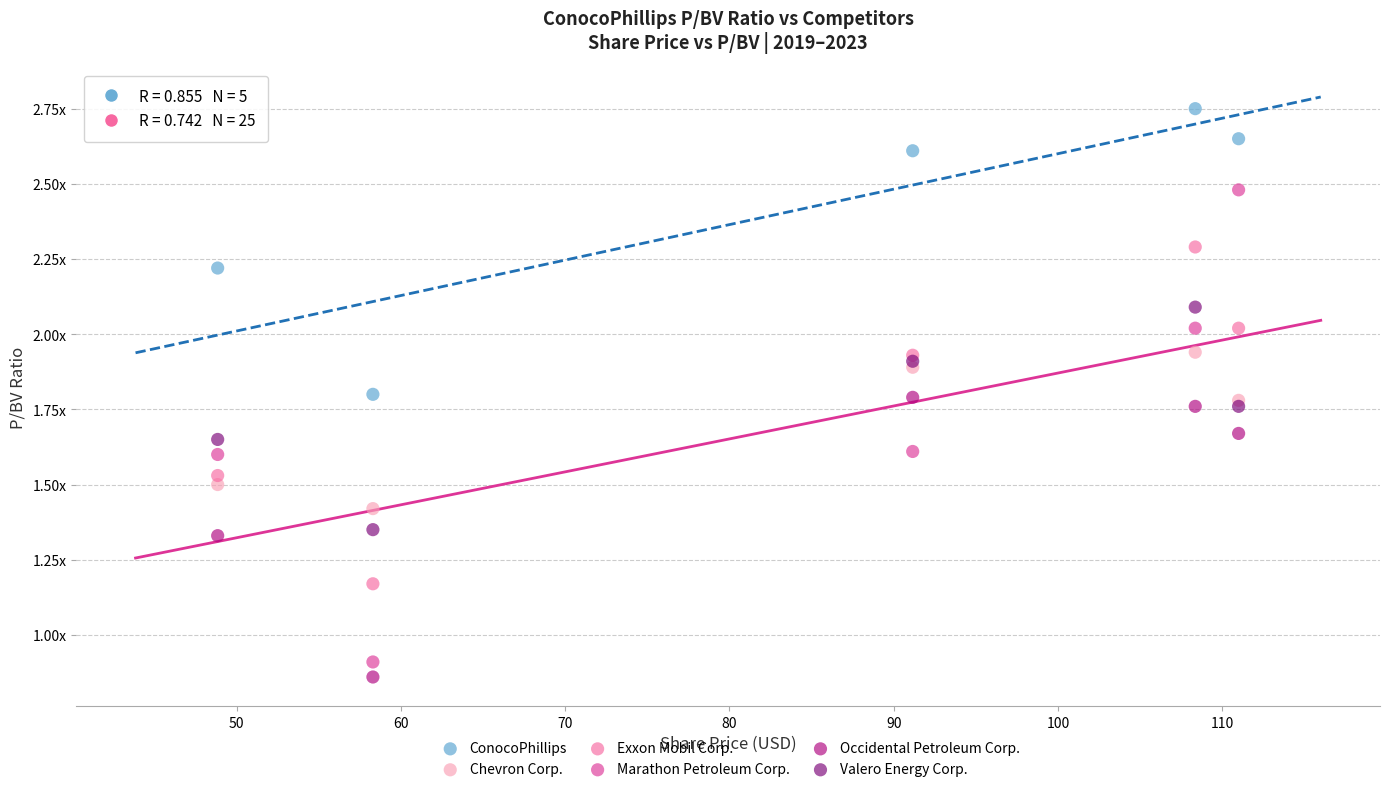

Which series has the widest spread of Y values?

Marathon Petroleum Corp.